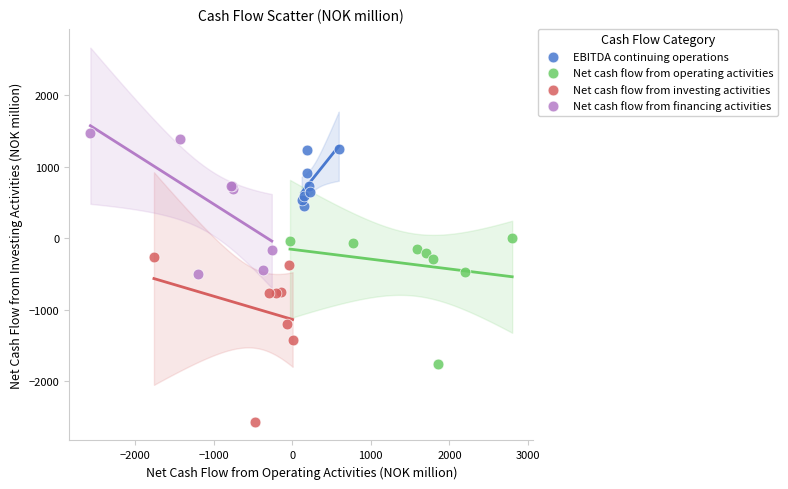

Which series reaches the minimum Y coordinate?

Net cash flow from investing activities